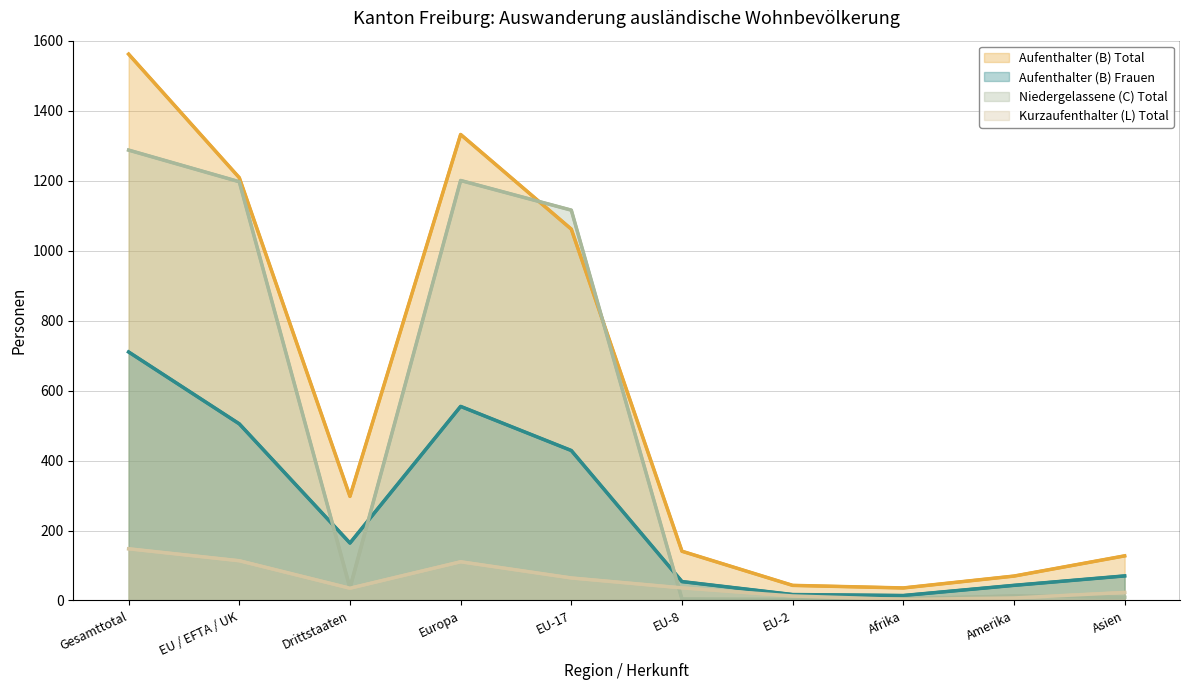

How many data points in Aufenthalter (B) Frauen are less than 164?

5